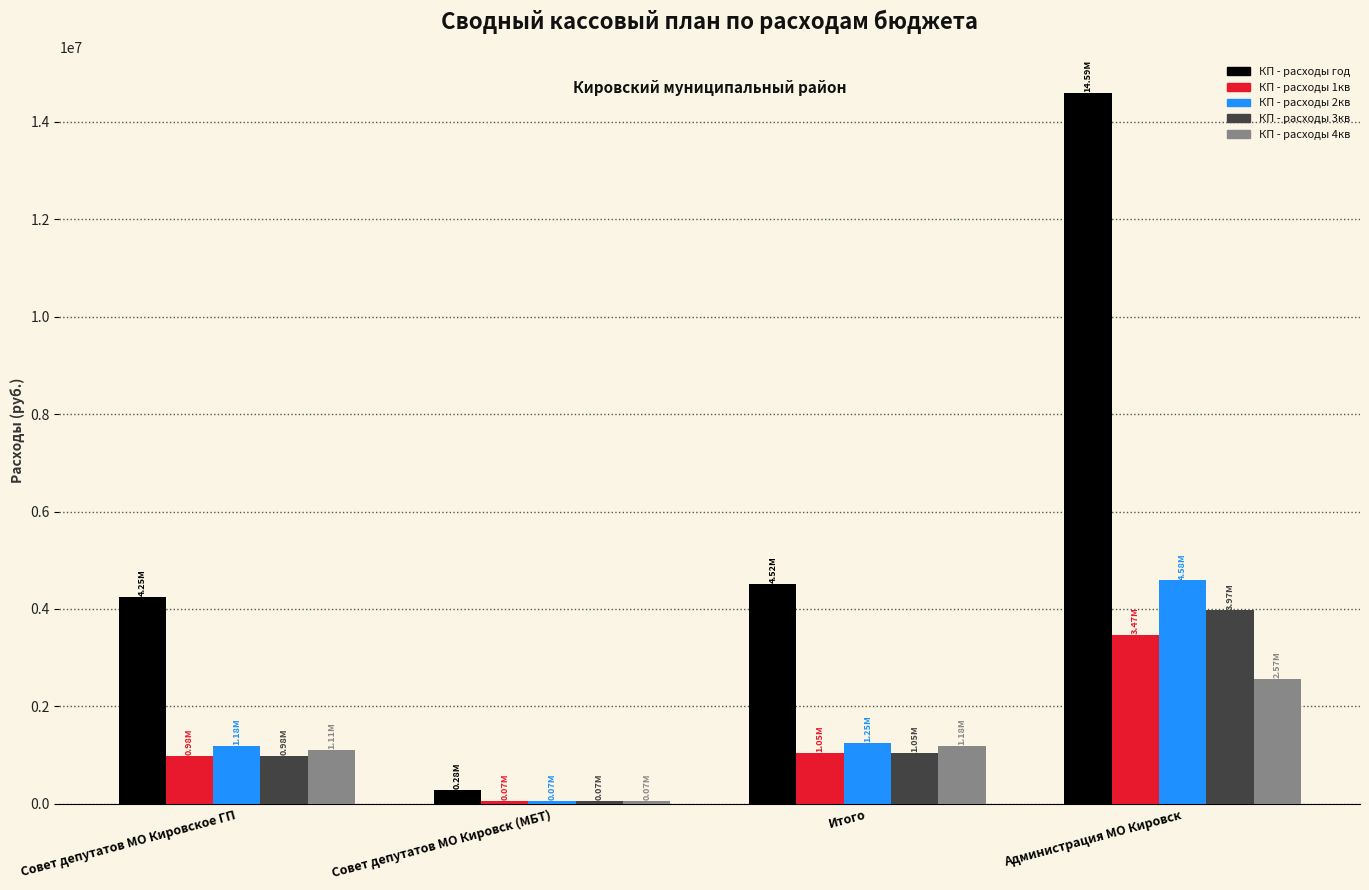

What is the maximum value shown in the chart?

14594935.3